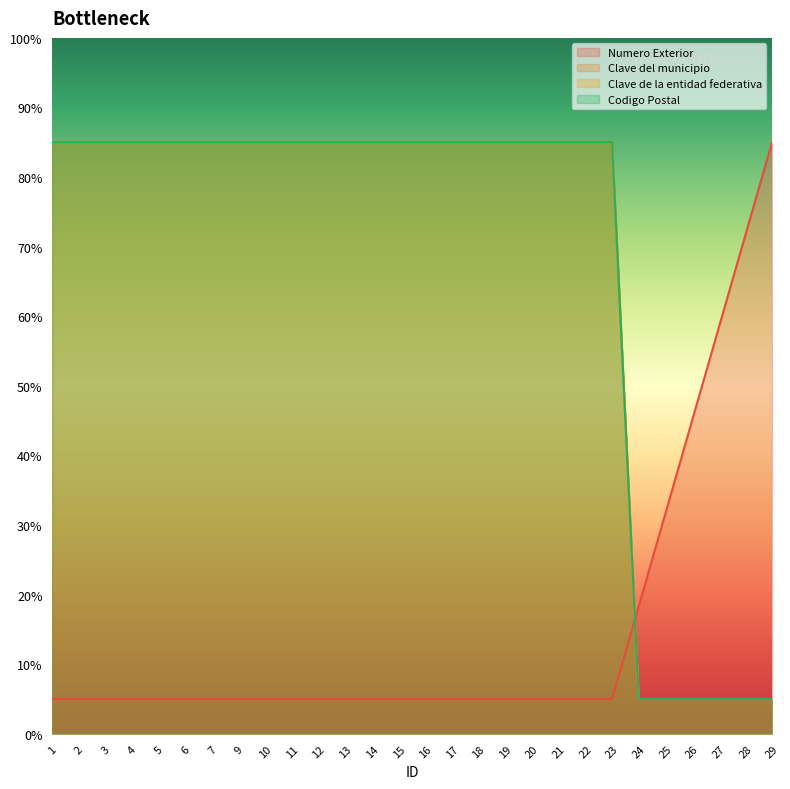

The Clave de la entidad federativa series shows 85.0 at 12. True or false?

True